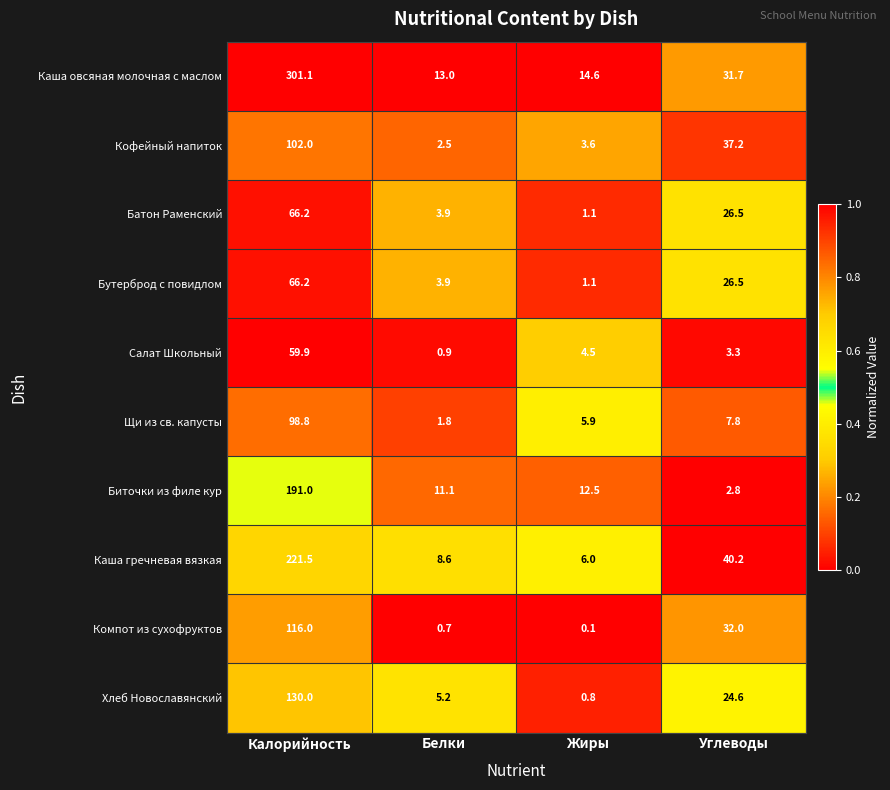

What is the spread (max minus min) of values at Углеводы?

37.4